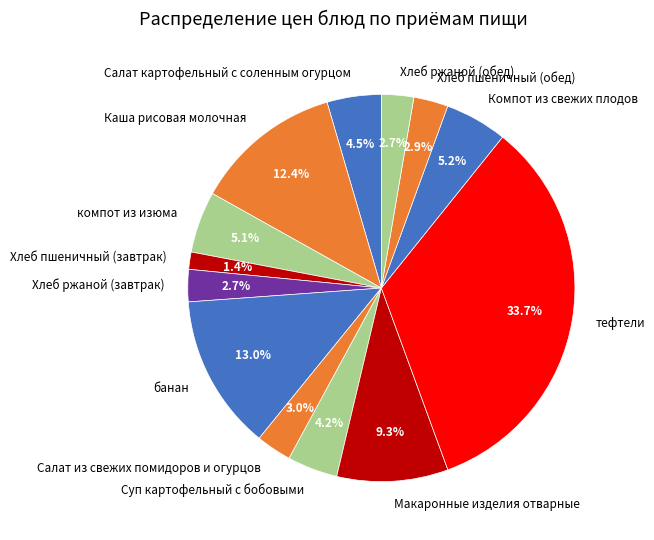

To the nearest percent, what percentage of the pie is Суп картофельный с бобовыми?

4%